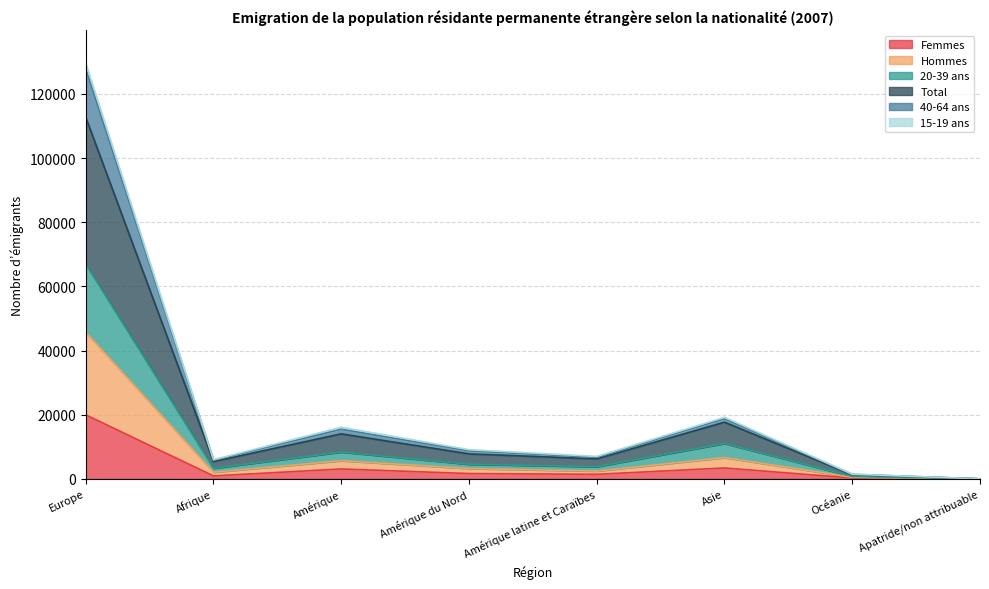

Between Océanie and Amérique du Nord, which is larger?

Amérique du Nord